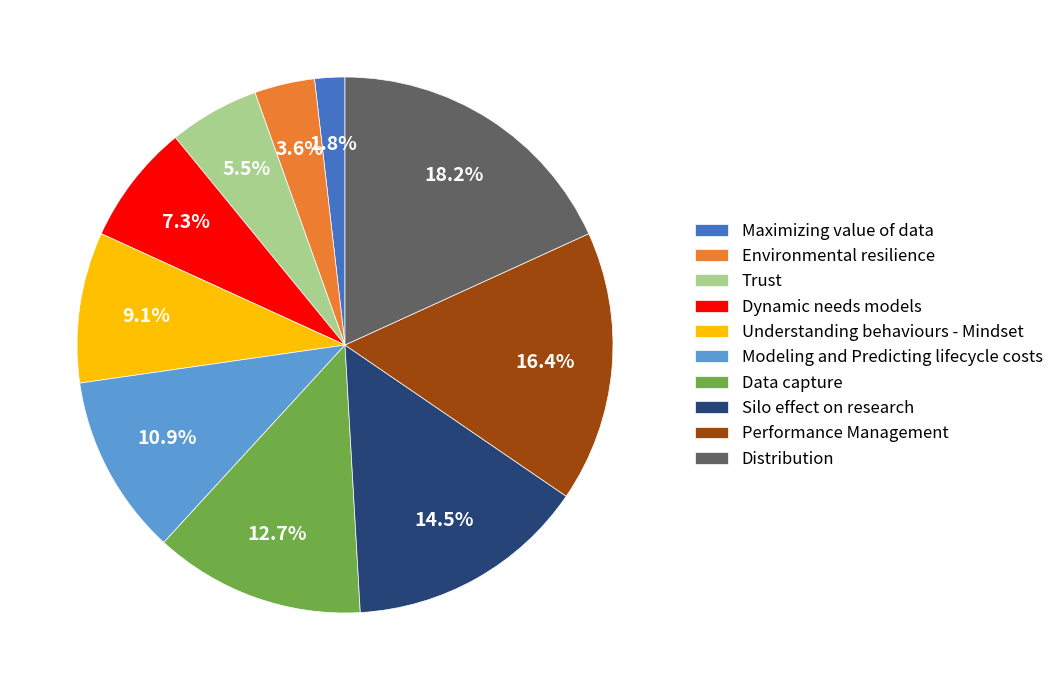

Combined, do Understanding behaviours - Mindset and Silo effect on research account for over 50%?

No